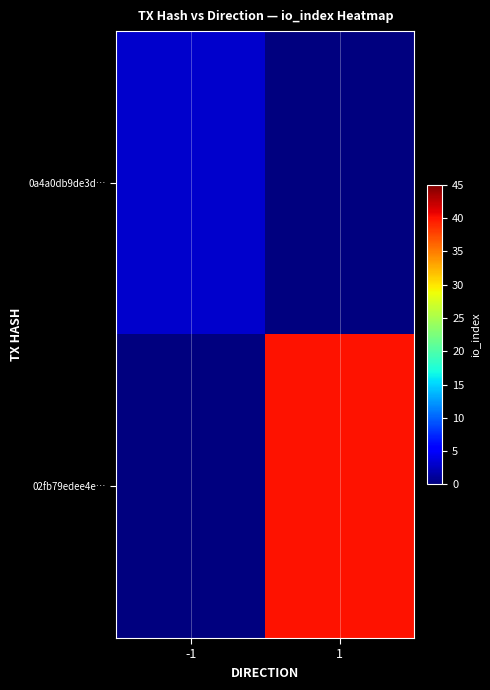

How many data points does each series have?

2